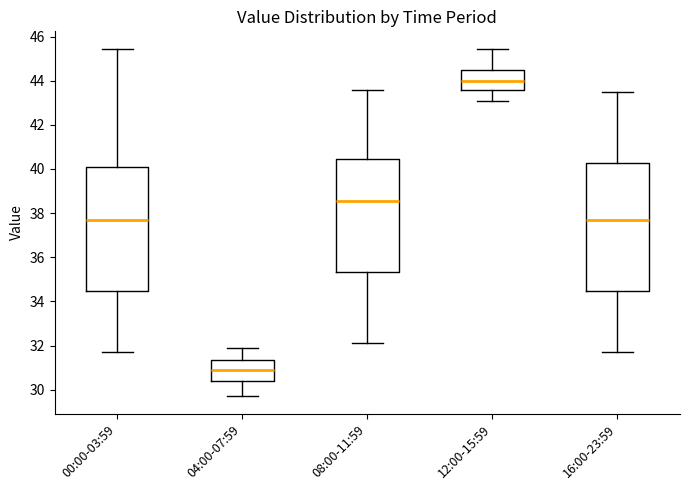

Reading left to right, read every box against the y-axis: the position of its median line, the range the box covers, and the ends of its whiskers. The values are not printed on the chart, so give them approximately, as read against the axis.

00:00-03:59: median 37.8, box 34.4 to 40.0, whiskers 31.8 to 45.4
04:00-07:59: median 30.8, box 30.4 to 31.4, whiskers 29.8 to 32.0
08:00-11:59: median 38.6, box 35.4 to 40.4, whiskers 32.2 to 43.6
12:00-15:59: median 44.0, box 43.6 to 44.6, whiskers 43.2 to 45.4
16:00-23:59: median 37.8, box 34.4 to 40.2, whiskers 31.8 to 43.6